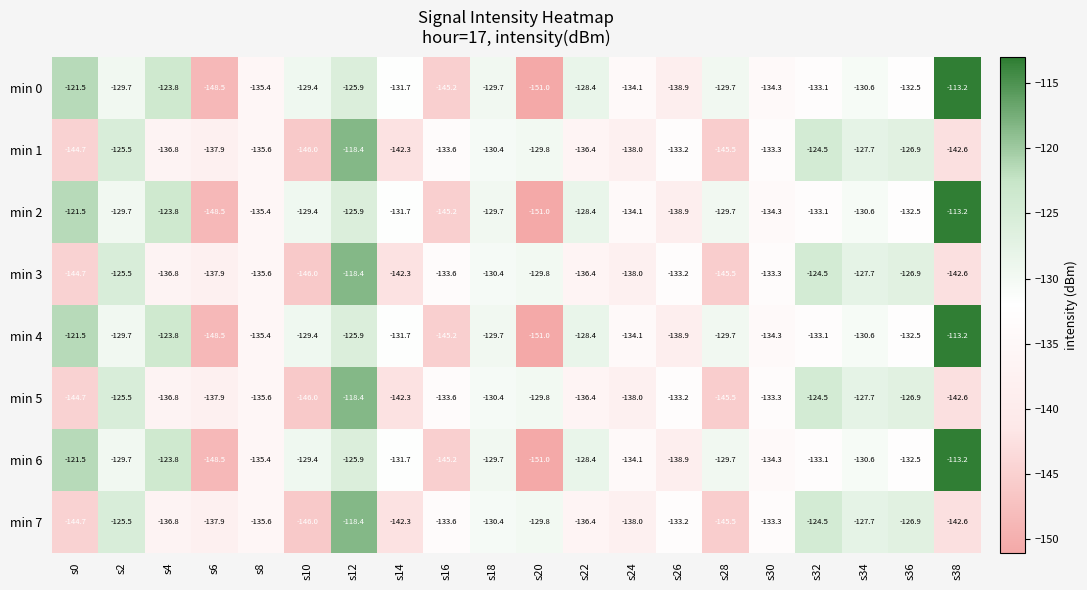

What is the sum of all min 3 values?

-2689.1